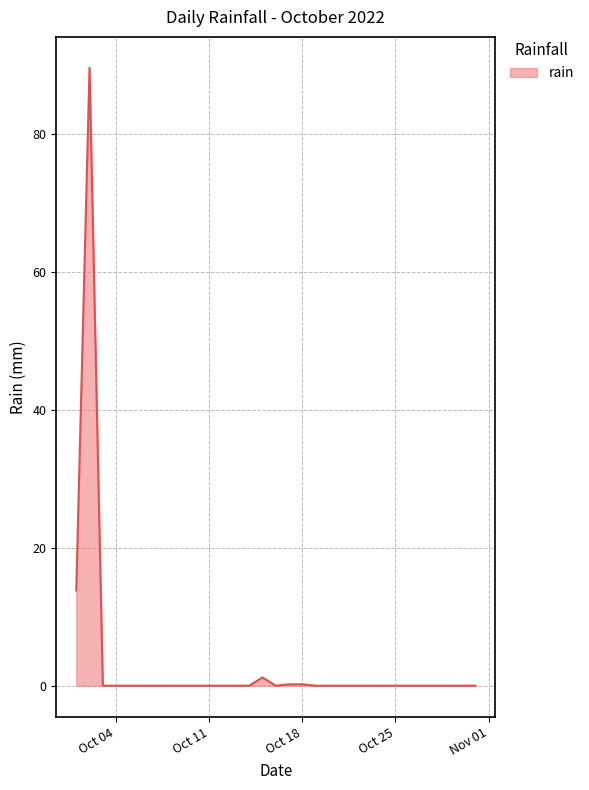

What is the difference between the maximum and minimum values?

89.6